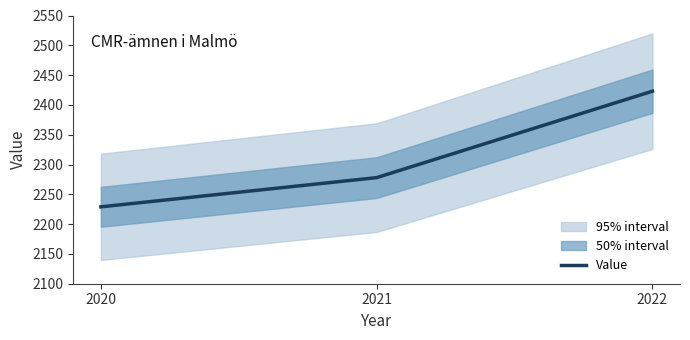

How many categories are shown in the chart?

3